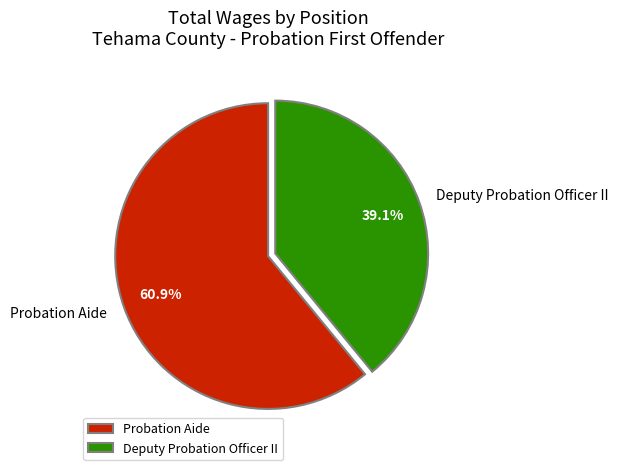

How much of the chart is everything except Probation Aide?

39.1%